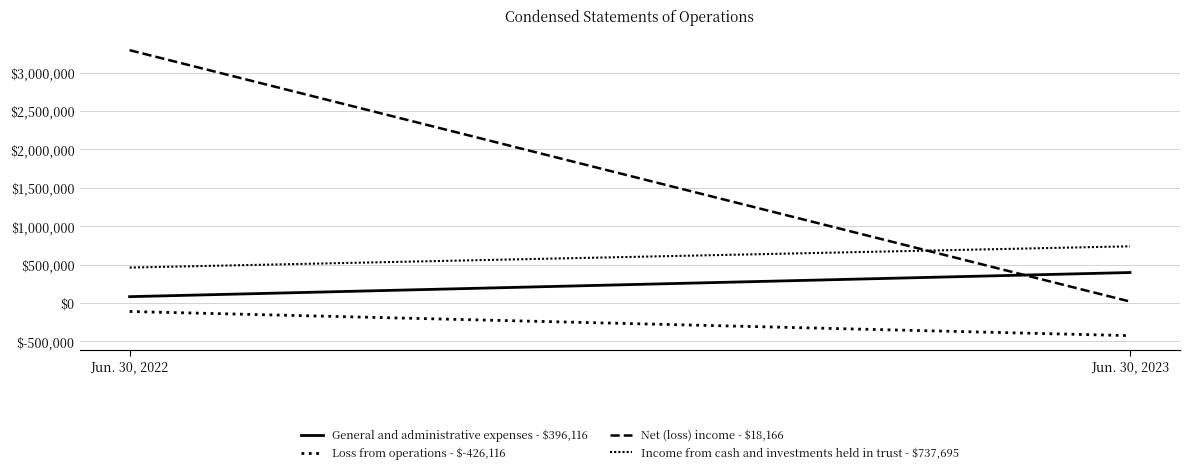

What is the spread (max minus min) of values at Jun. 30, 2023?

1163811